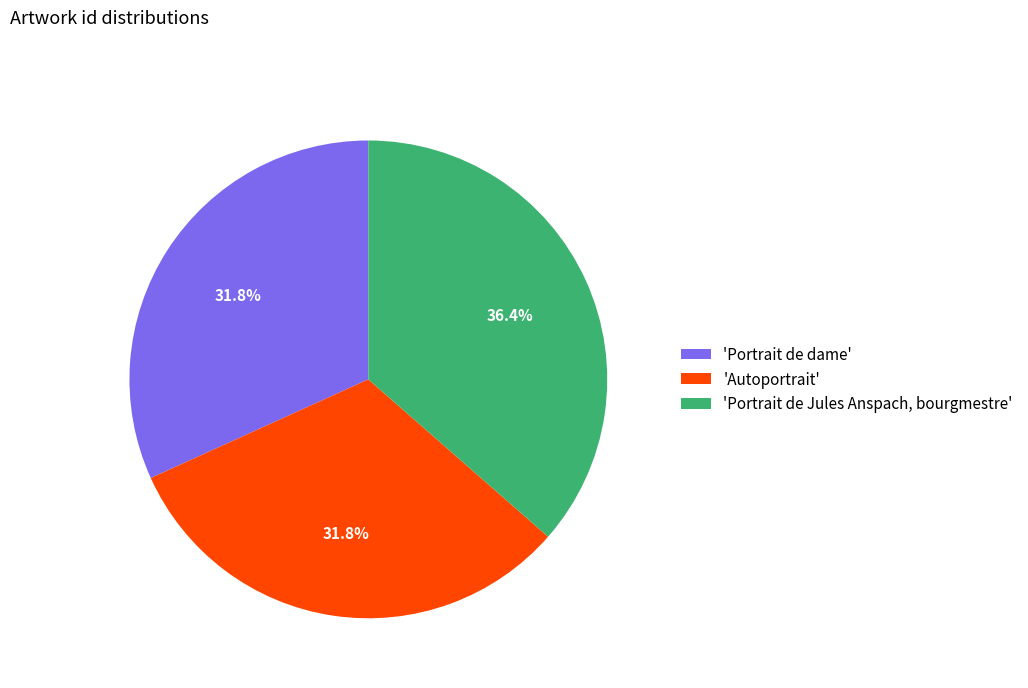

What percentage is NOT represented by 'Autoportrait'?

68.2%